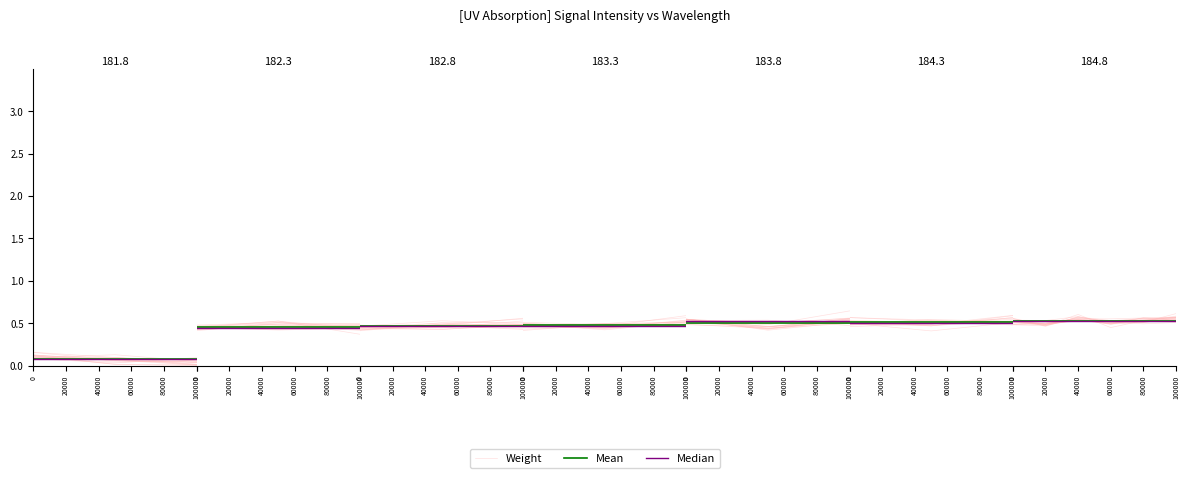

At 0, list the series in order from smallest to largest.

Median, Mean, Weight